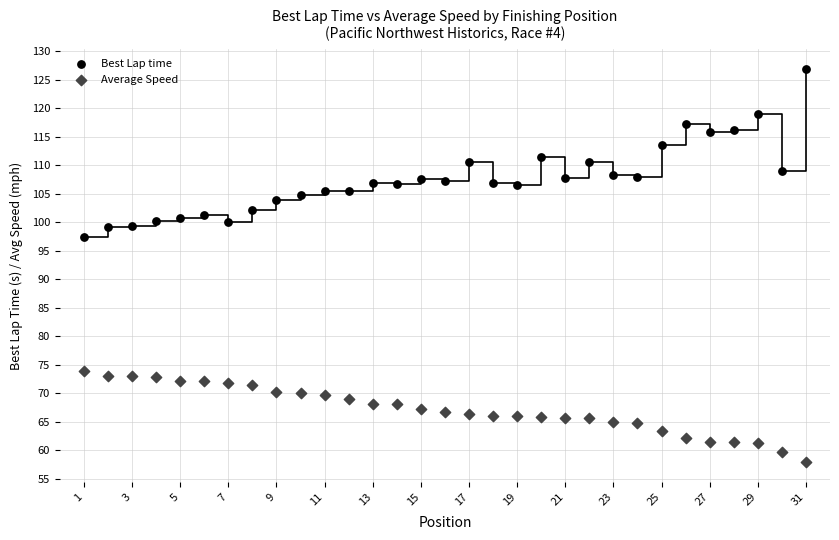

Which series contains the highest Y value?

Best Lap time